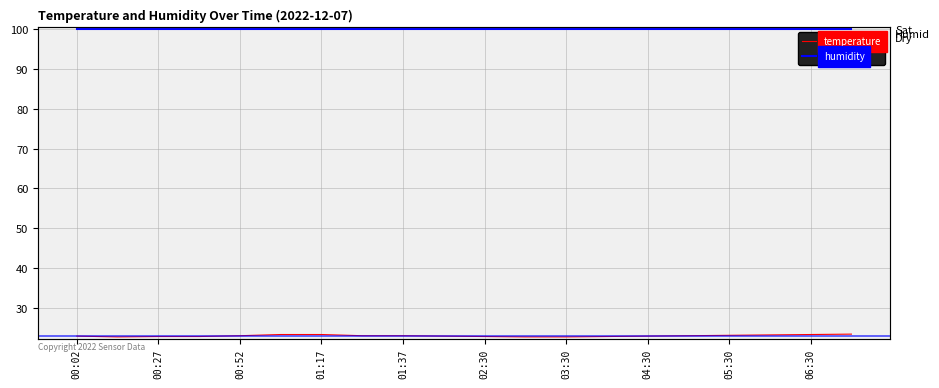

What is the maximum value shown in the chart?

99.9